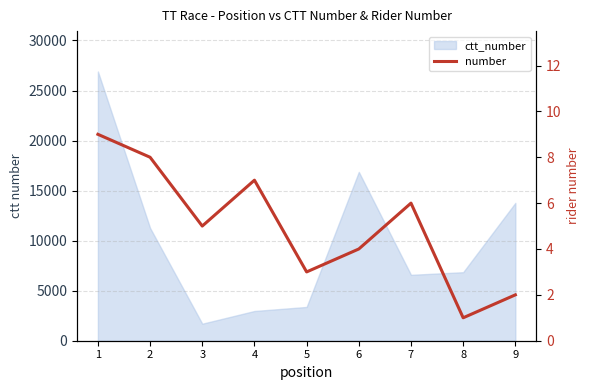

At which category does the chart reach its minimum across all series?

8